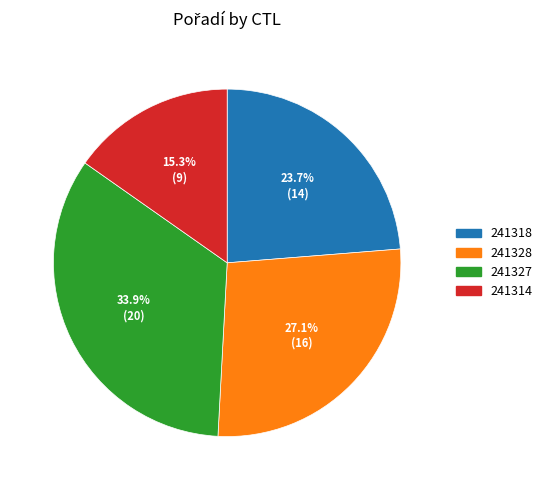

Rank the categories by value from highest to lowest.

241327, 241328, 241318, 241314